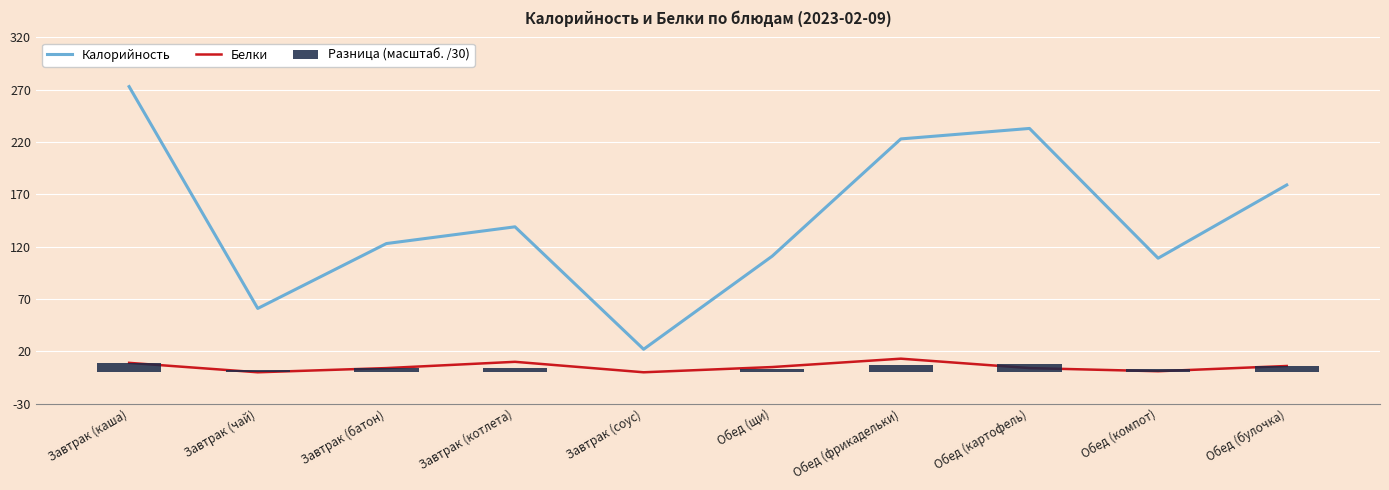

What is the difference between the highest and lowest values at Обед (фрикадельки)?

216.0